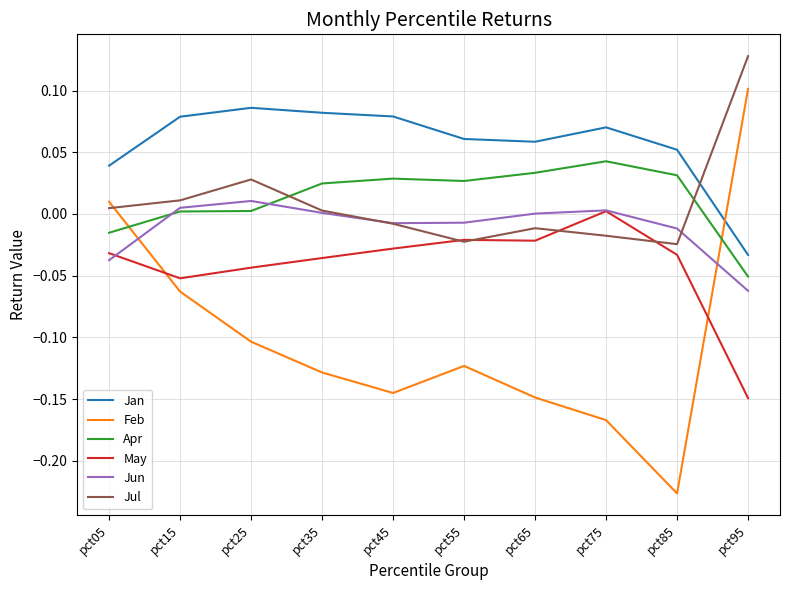

How many series are shown in this chart?

6